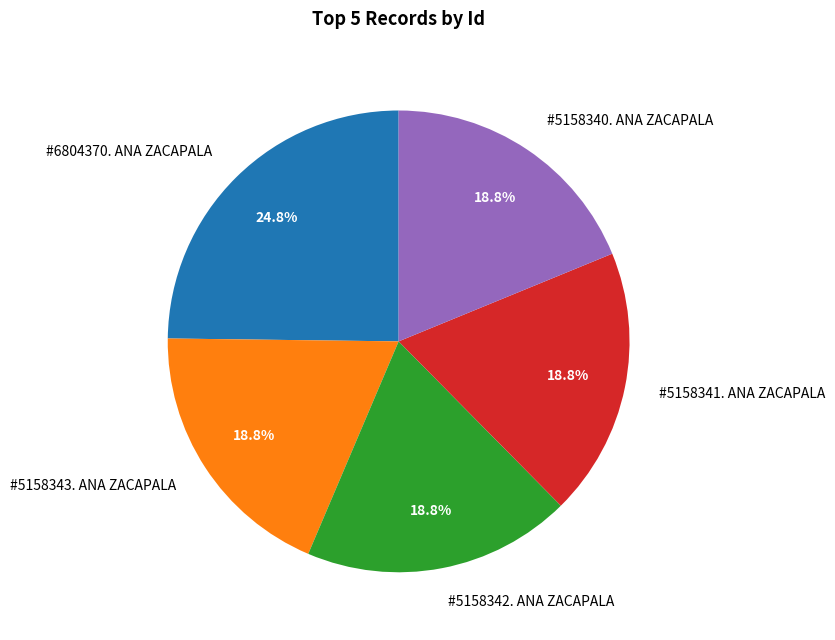

Which category has the biggest portion of the pie?

#6804370. ANA ZACAPALA